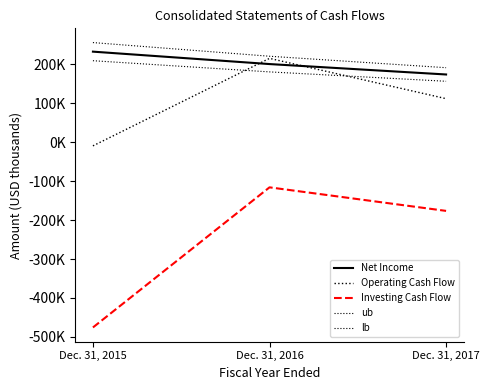

What is the difference between the second highest and minimum values in the Investing Cash Flow series?

299476.0